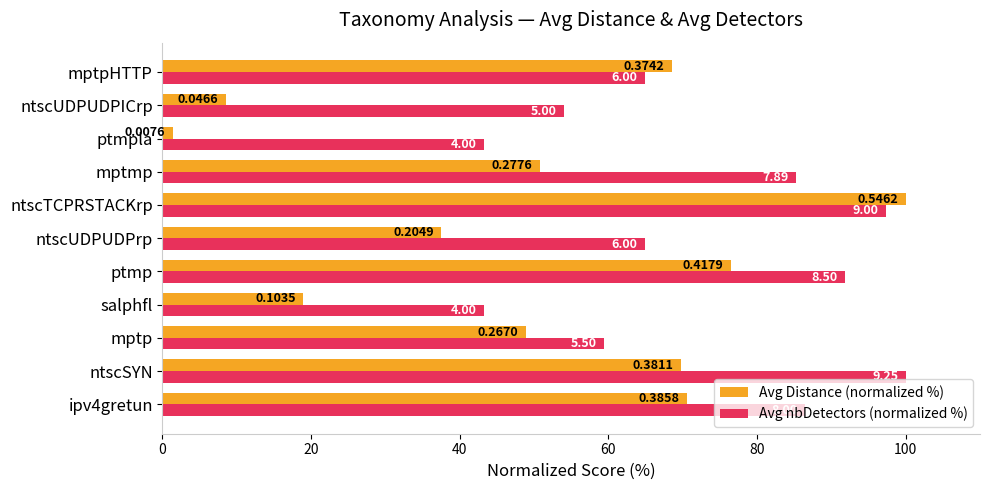

What are all the series names shown in the legend?

Avg Distance (normalized %), Avg nbDetectors (normalized %)